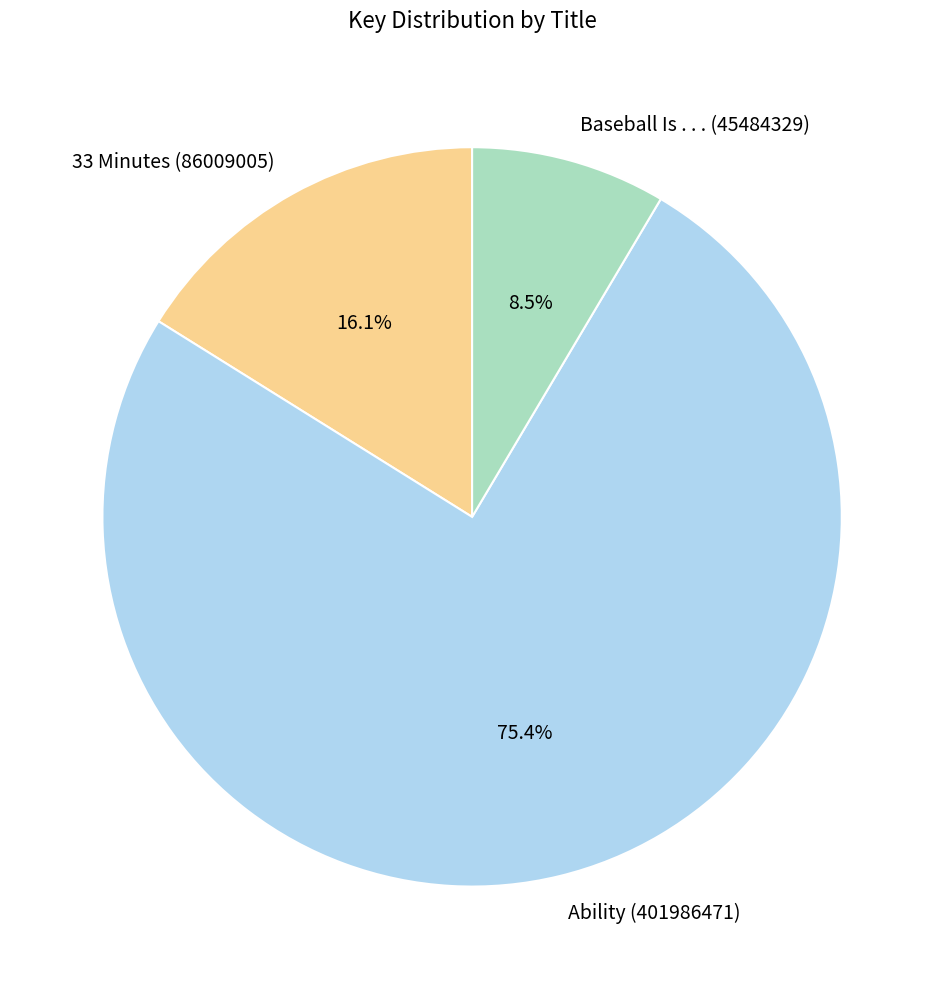

How much of the chart is everything except Baseball Is . . . (45484329)?

91.5%